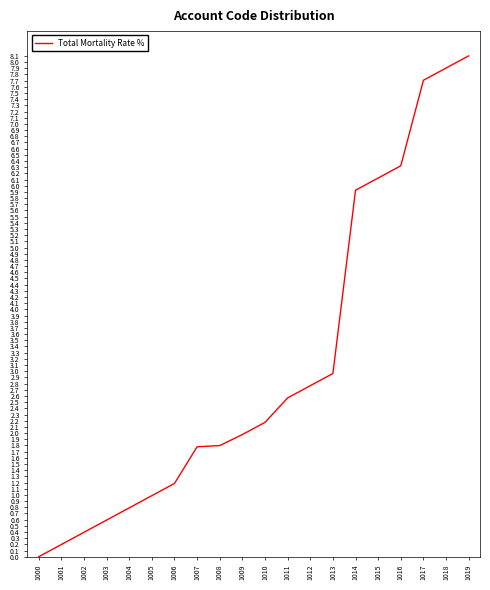

How many lines are shown in the chart?

1